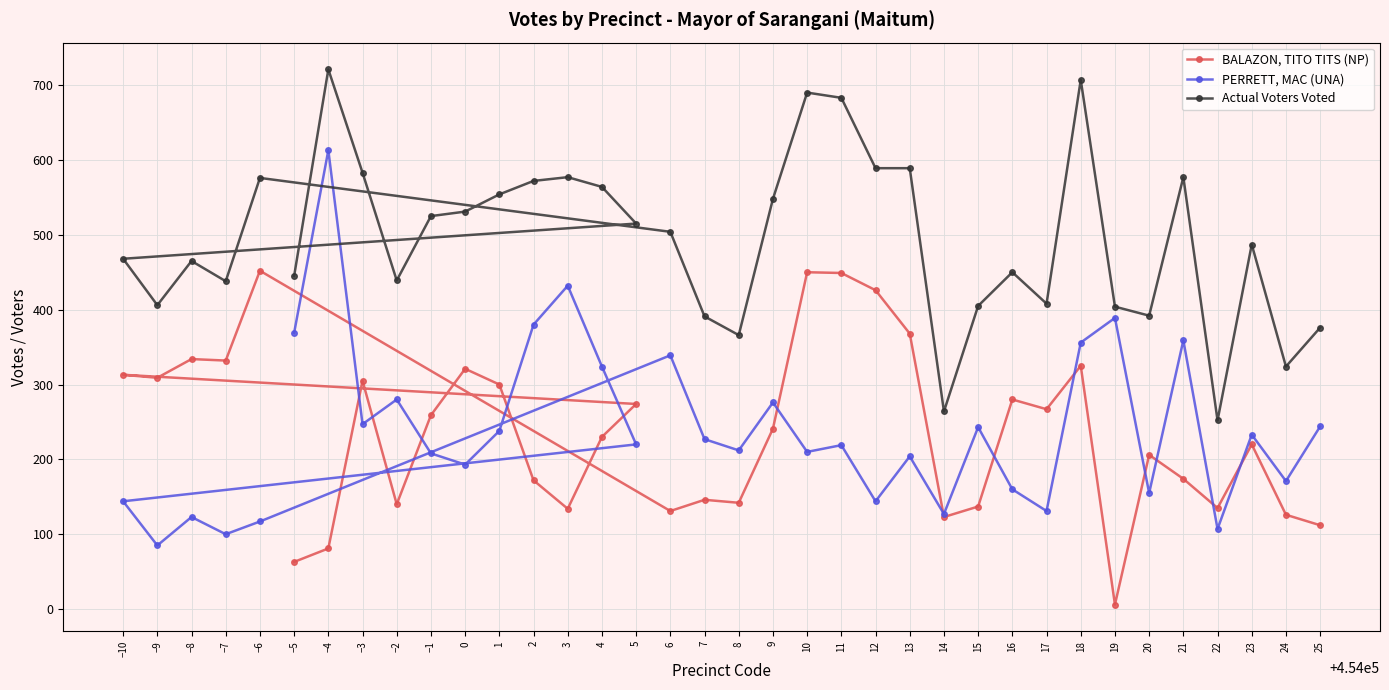

Rank the series at 23 from lowest to highest value.

BALAZON, TITO TITS (NP), PERRETT, MAC (UNA), Actual Voters Voted